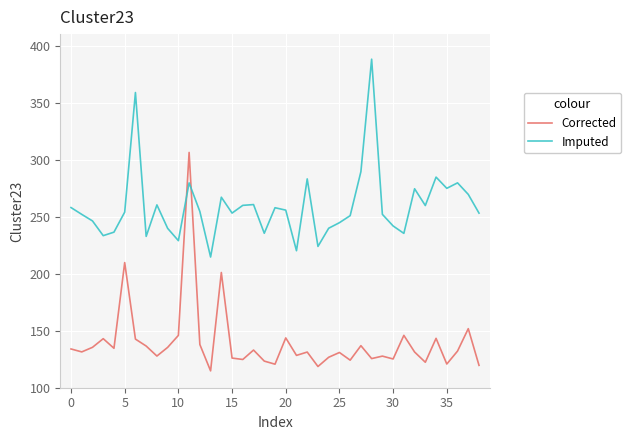

Which series has the largest range (max minus min)?

Corrected